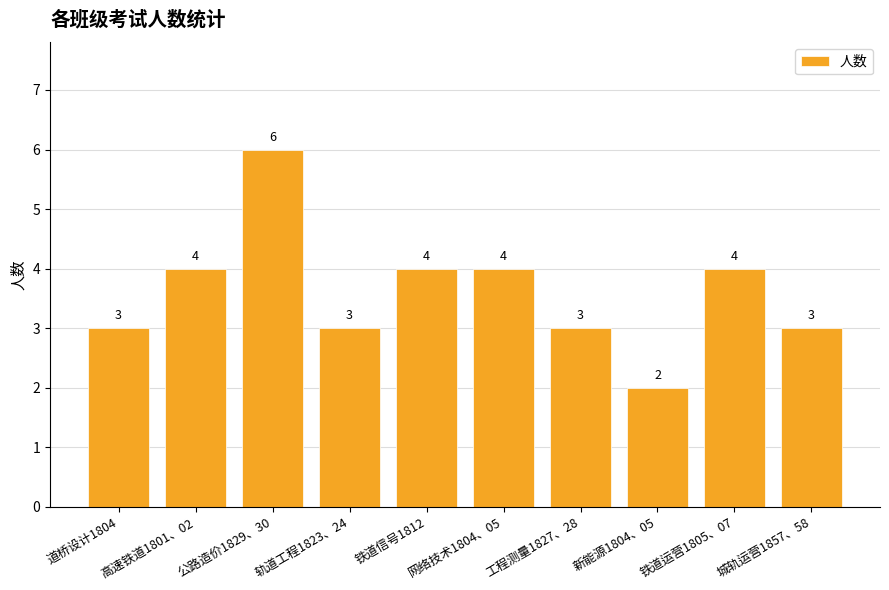

What is the approximate value at 城轨运营1857、58?

3